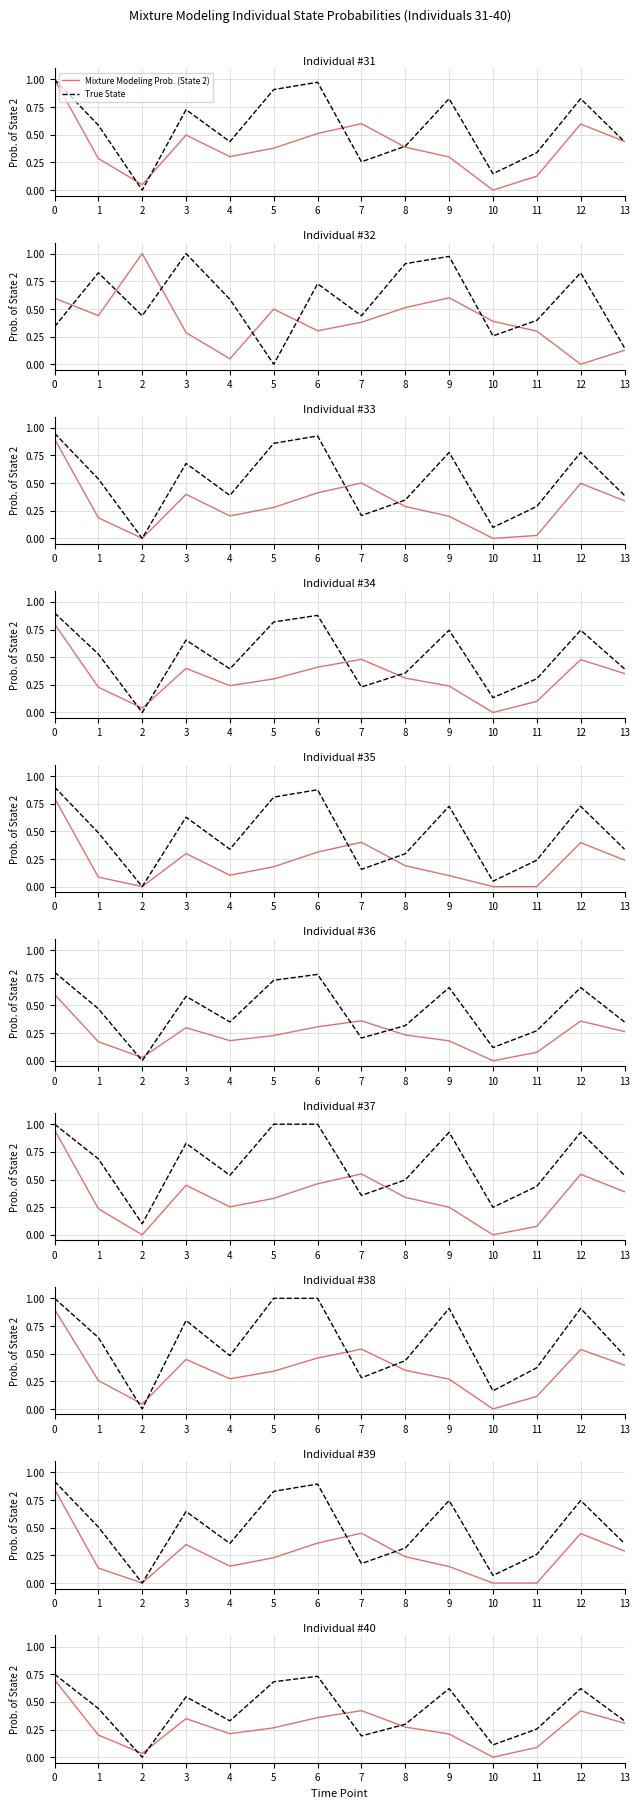

What value does the True State series have at 0?

0.8